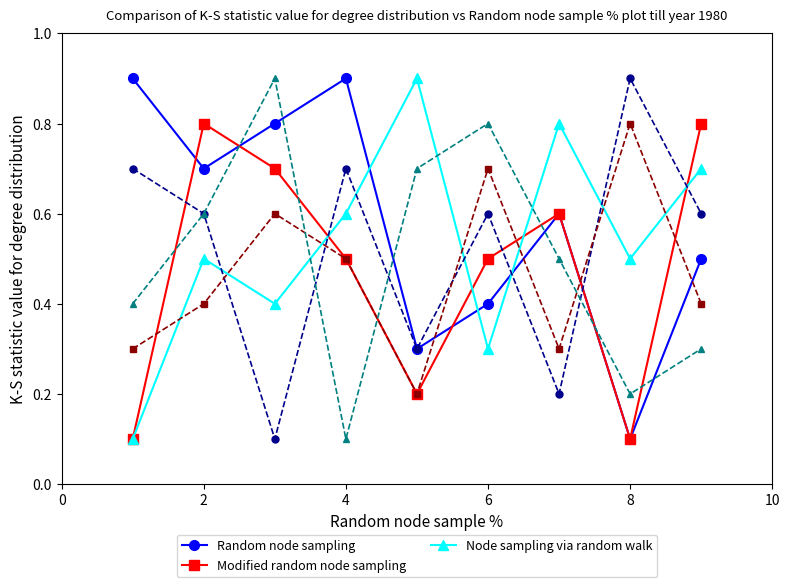

What is the maximum value shown in the chart?

0.9